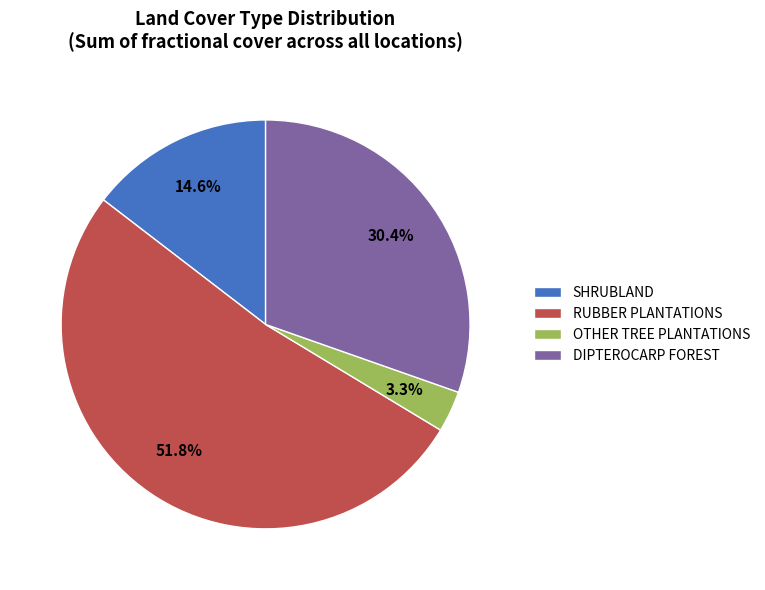

To the nearest percent, what is the combined percentage of RUBBER PLANTATIONS and OTHER TREE PLANTATIONS?

55%